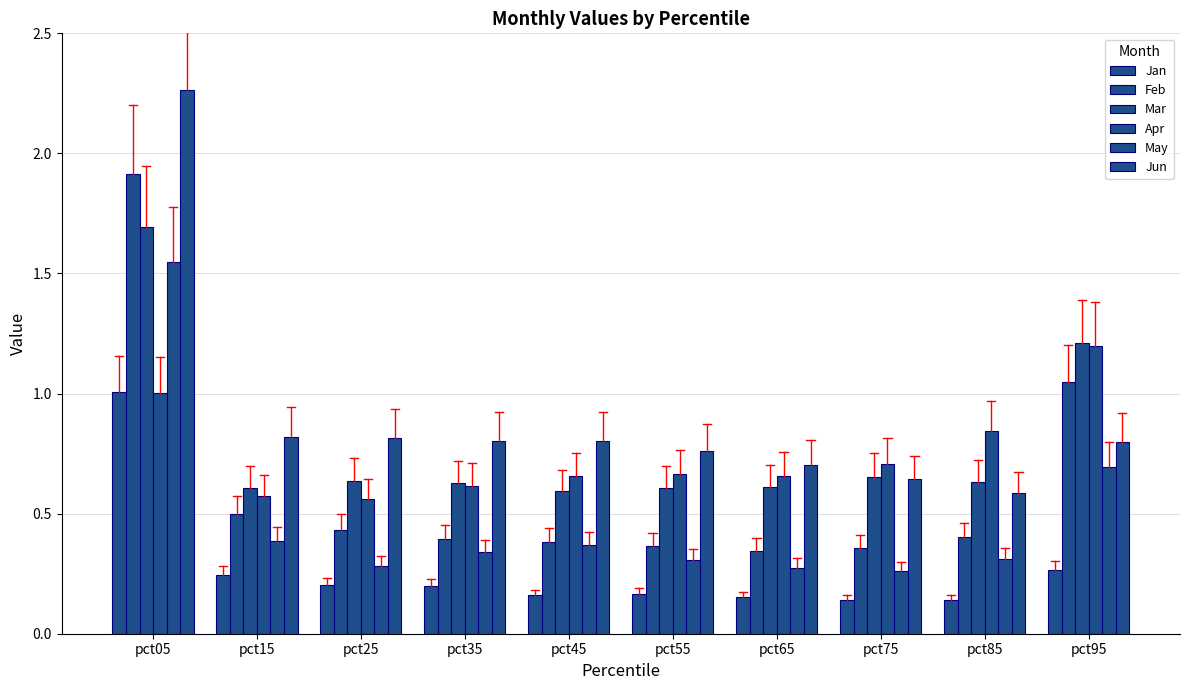

What is the smallest value displayed?

0.1